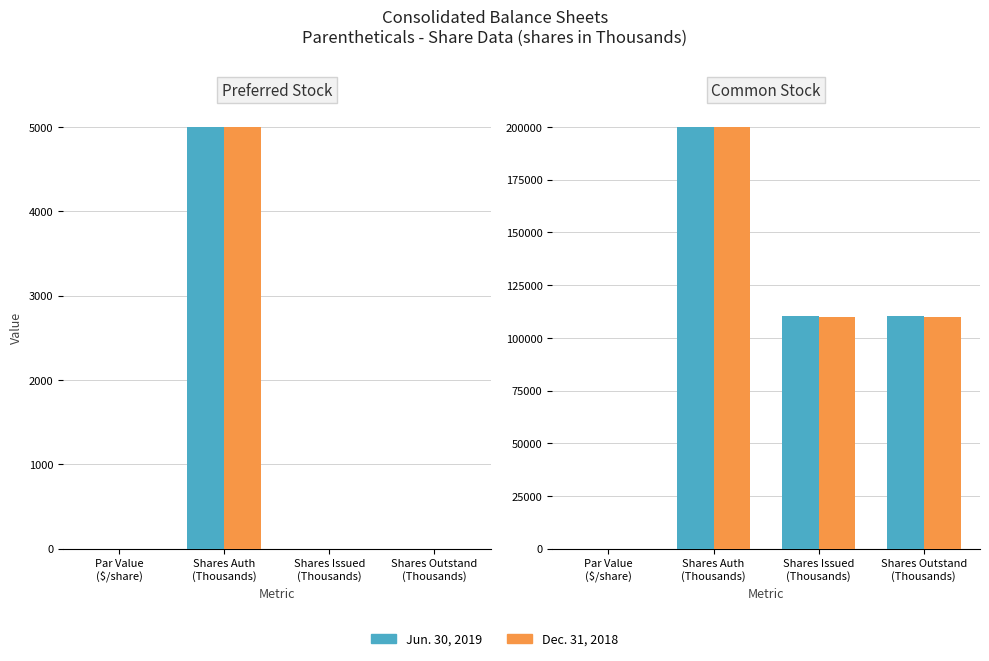

Is the value of Dec. 31, 2018 at Par Value
($/share) greater than the value of Jun. 30, 2019 at Shares Issued
(Thousands)?

No